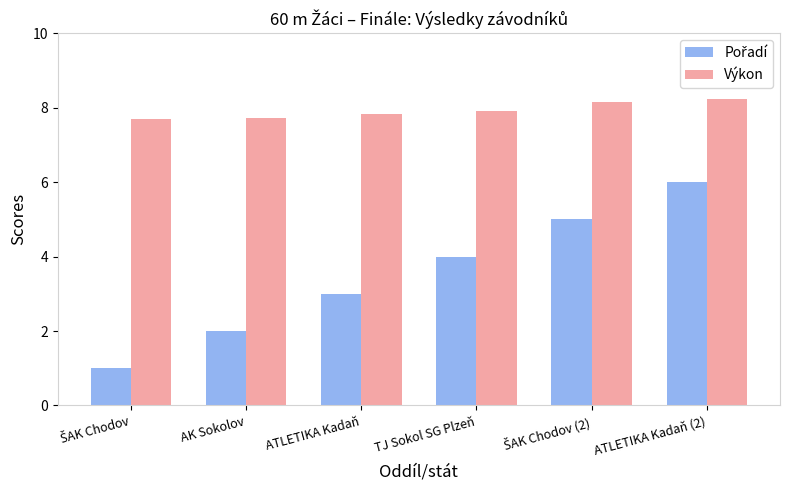

The Výkon series shows 7.7 at AK Sokolov. True or false?

True